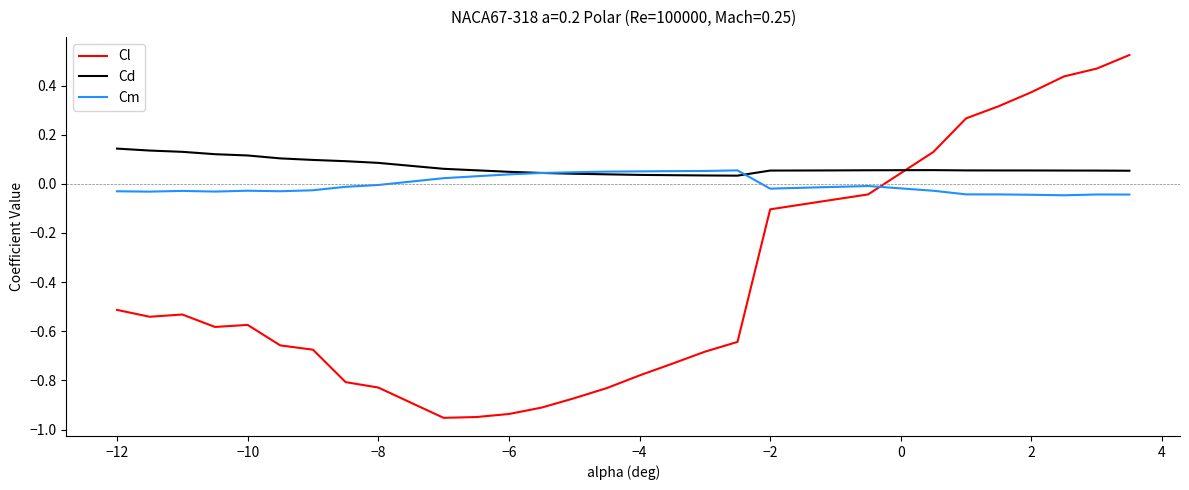

How many times do Cm and Cl cross each other?

1